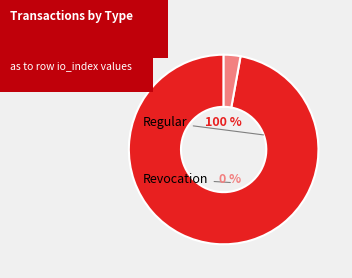

Which slice is the smallest?

Revocation